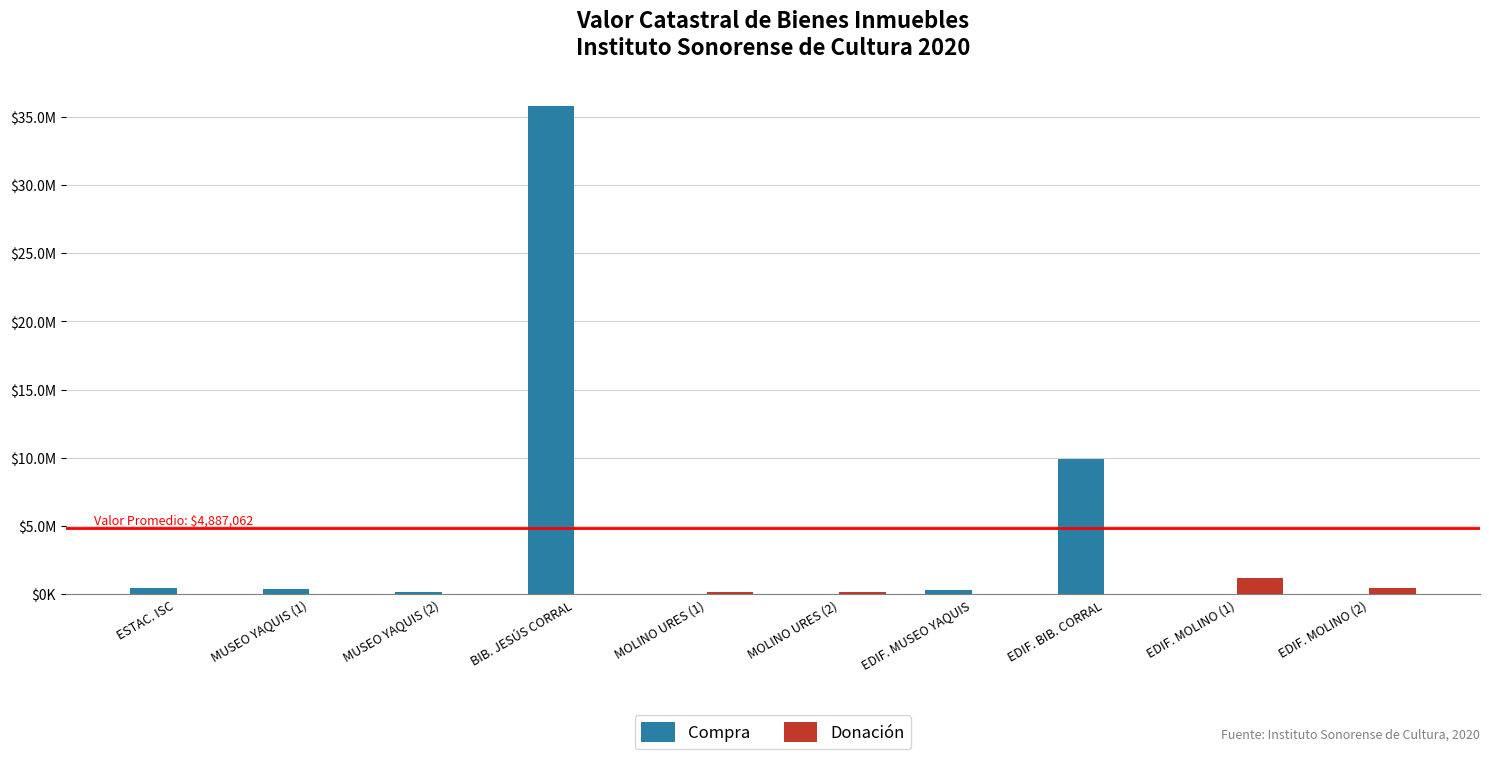

Does the chart contain stacked bars?

No